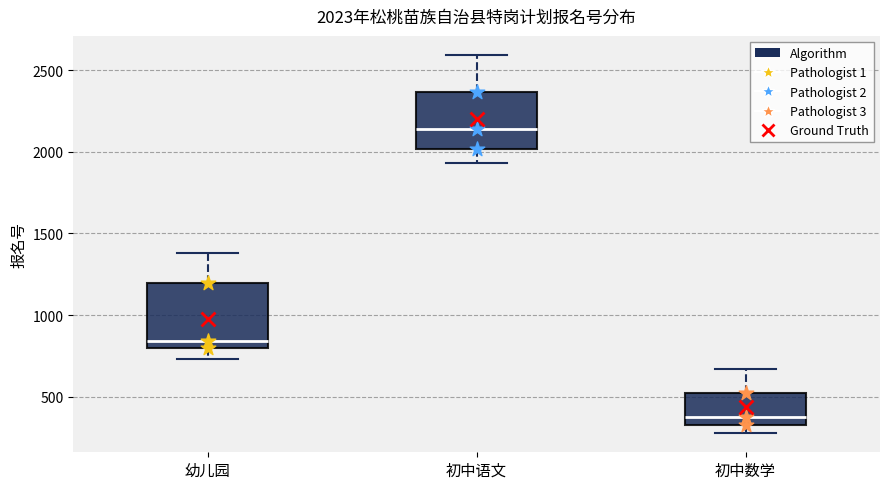

Which box's median line is the highest?

初中语文